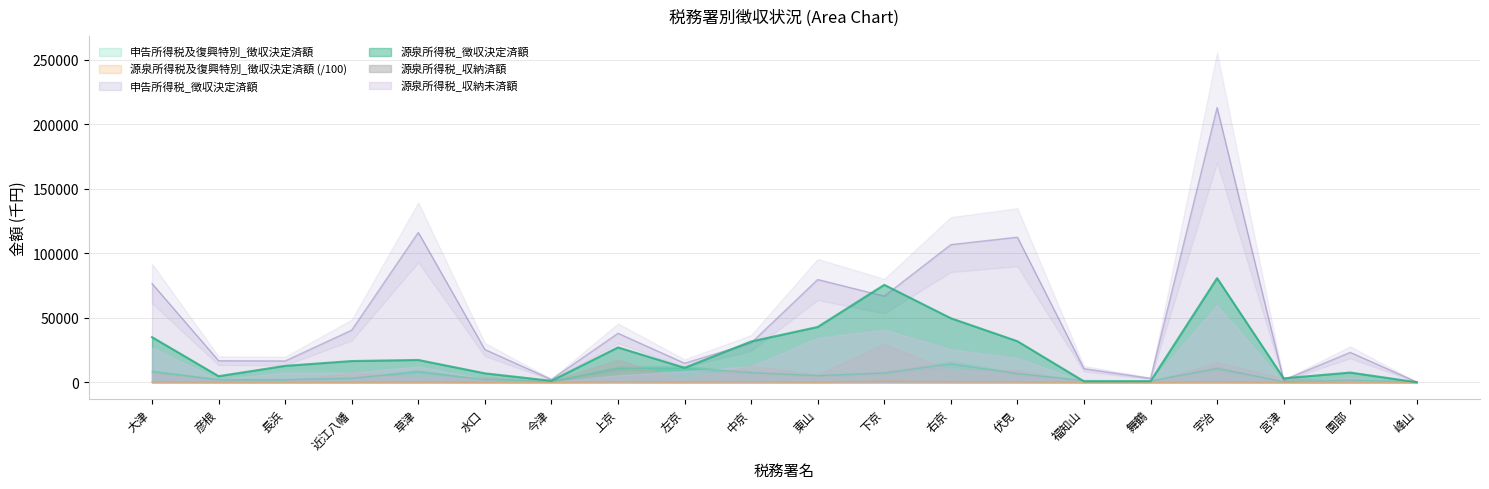

In 源泉所得税及復興特別_徴収決定済額, how many points are lower than both neighbors (excluding endpoints)?

6